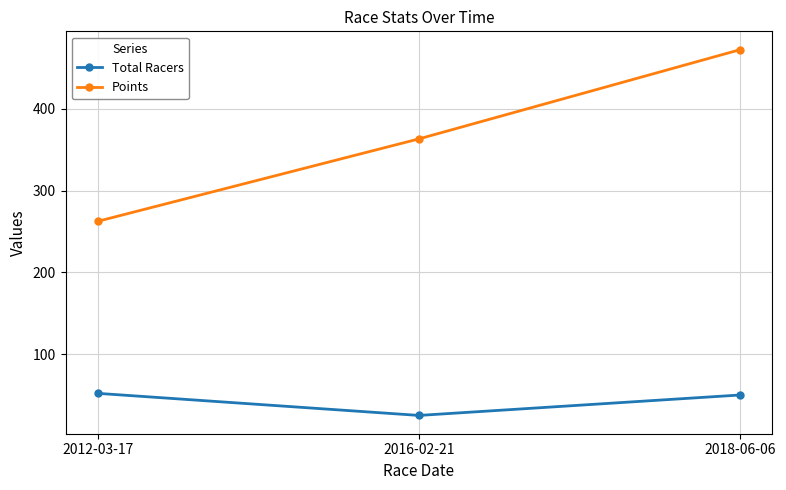

Does the chart display data point markers on the line(s)?

Yes